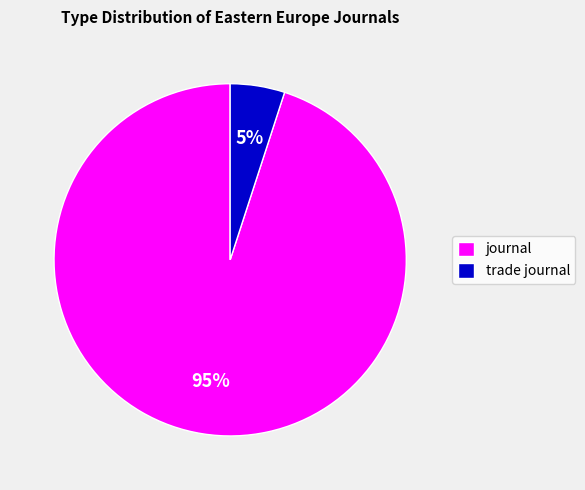

To the nearest percent, what is the difference between the journal and trade journal slice percentages?

90%